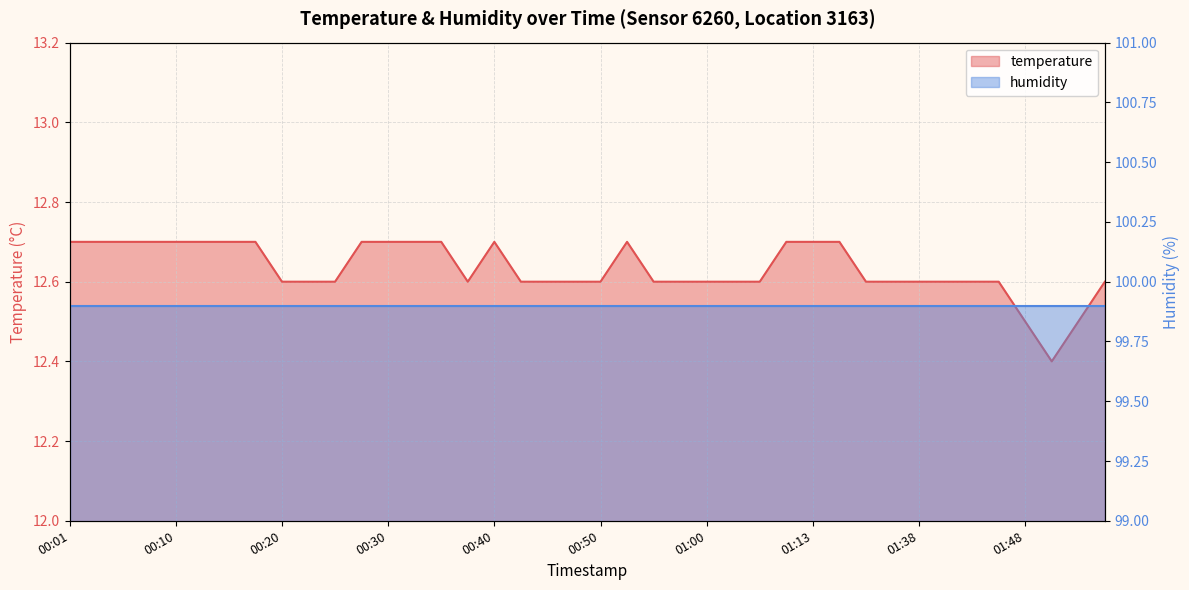

Reading left to right, list all the values displayed in this chart.

00:01=12.7	00:03=12.7	00:05=12.7	00:08=12.7	00:10=12.7	00:13=12.7	00:15=12.7	00:18=12.7	00:20=12.6	00:23=12.6	00:25=12.6	00:27=12.7	00:30=12.7	00:32=12.7	00:35=12.7	00:37=12.6	00:40=12.7	00:42=12.6	00:45=12.6	00:48=12.6	00:50=12.6	00:53=12.7	00:55=12.6	00:58=12.6	01:00=12.6	01:02=12.6	01:05=12.6	01:10=12.7	01:13=12.7	01:16=12.7	01:21=12.6	01:26=12.6	01:38=12.6	01:40=12.6	01:43=12.6	01:45=12.6	01:48=12.5	01:50=12.4	01:53=12.5	01:55=12.6